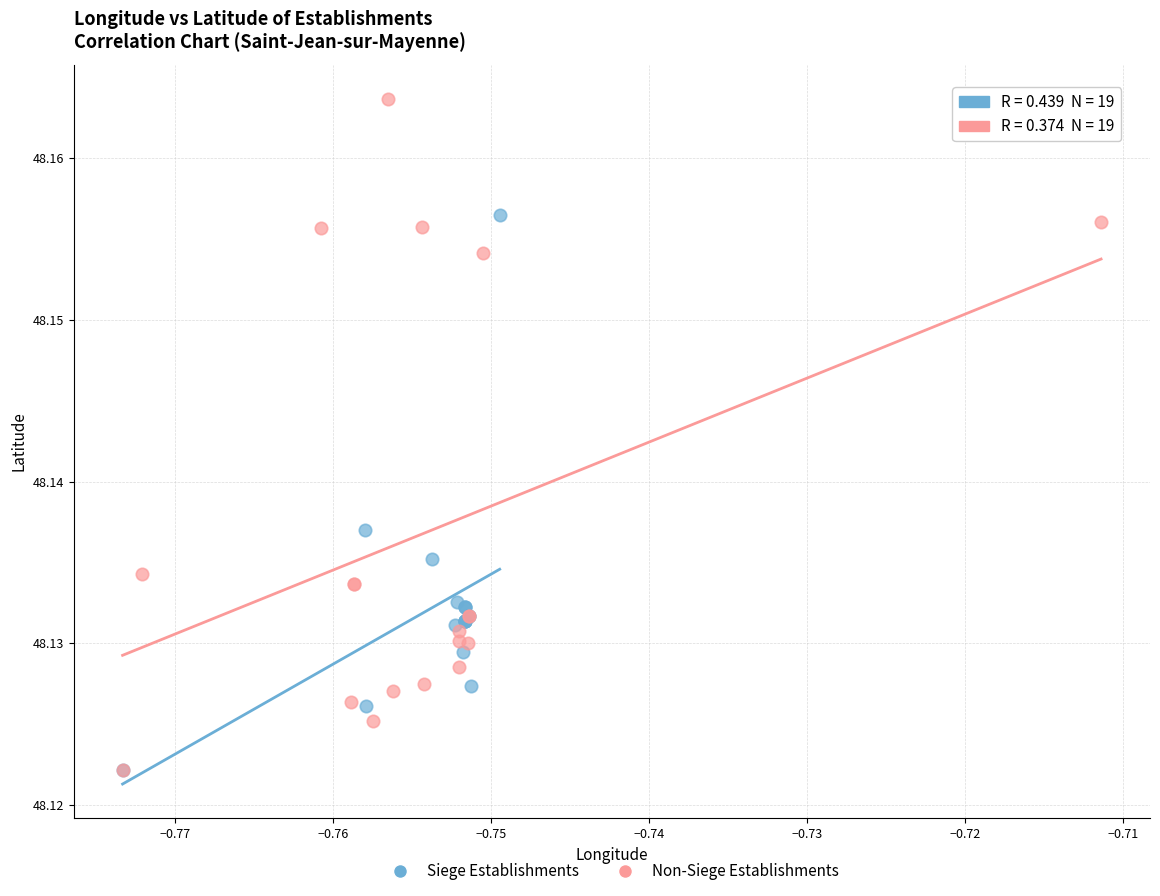

Which series contains the highest Y value?

Non-Siege Establishments